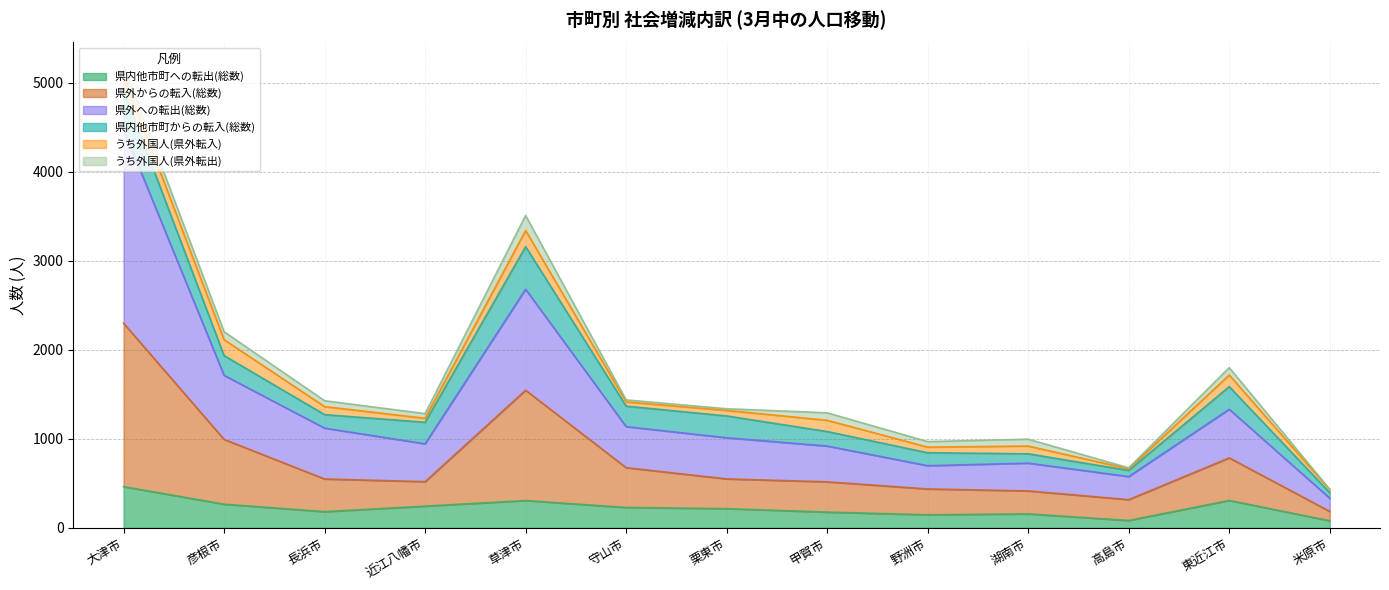

What are all the series names shown in the legend?

県内他市町への転出(総数), 県外からの転入(総数), 県外への転出(総数), 県内他市町からの転入(総数), うち外国人(県外転入), うち外国人(県外転出)